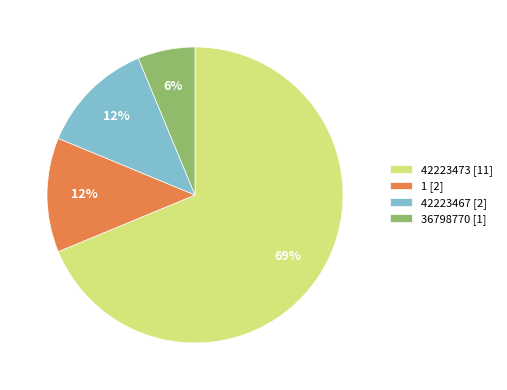

Between 42223467 and 36798770, which is larger?

42223467